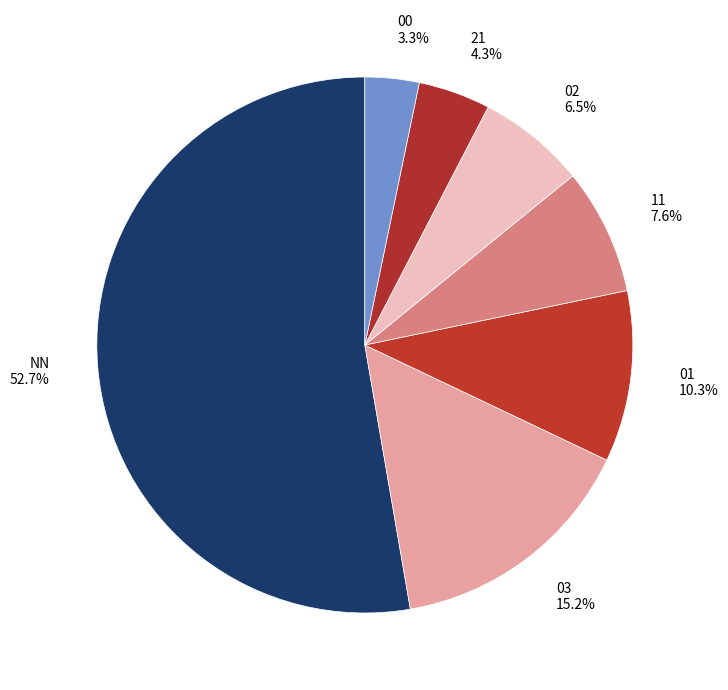

Does NN represent more than half of the total?

Yes